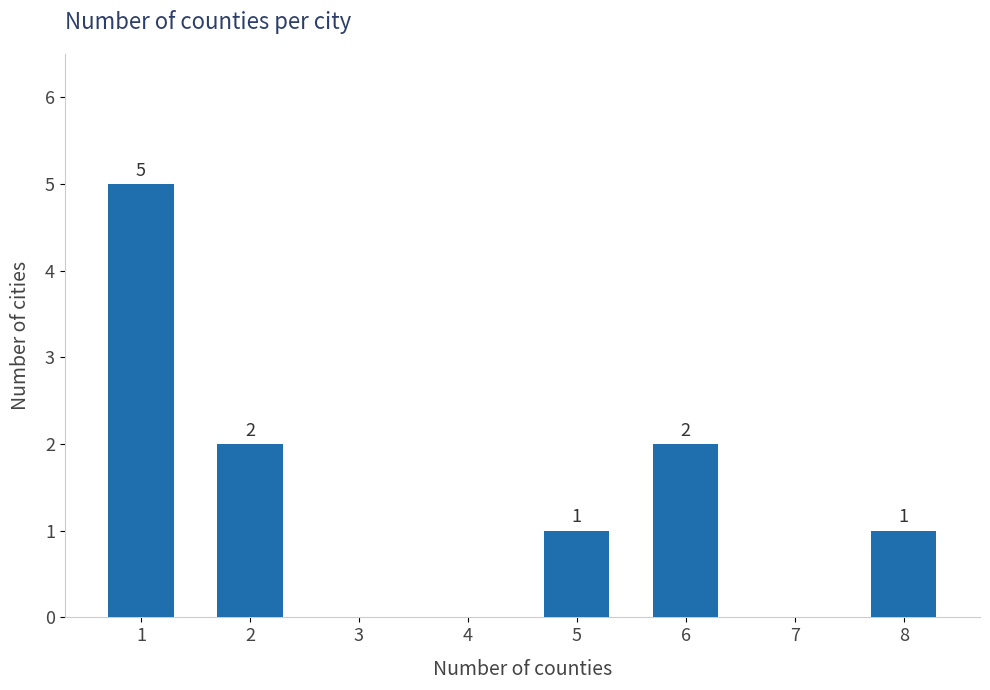

Reading left to right, extract all data points from this chart.

1=5	2=2	3=0	4=0	5=1	6=2	7=0	8=1